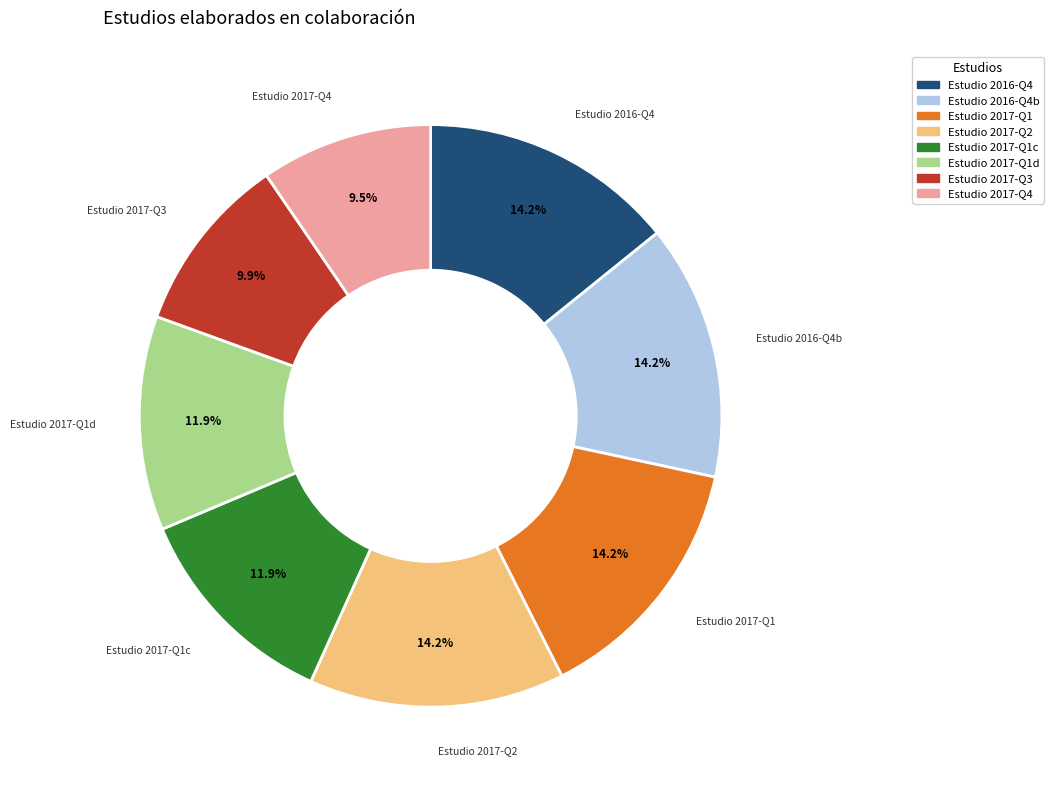

Is there any slice that represents more than half of the pie?

No